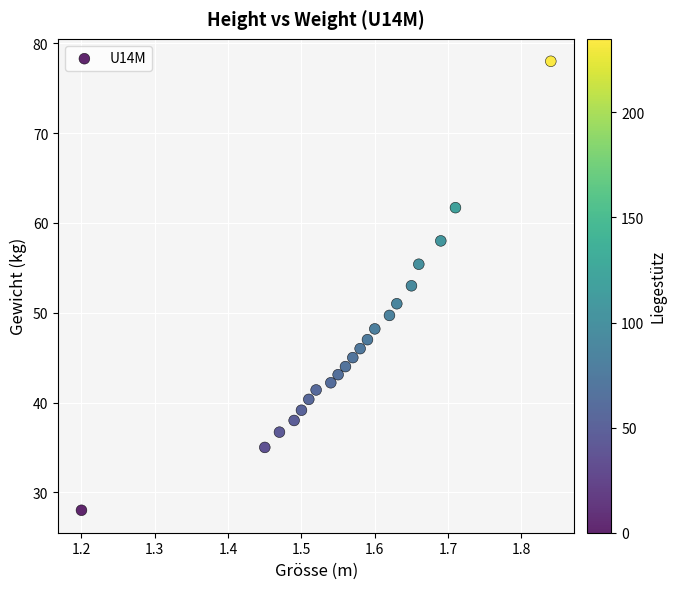

What is the range of Y values (max minus min)?

50.0